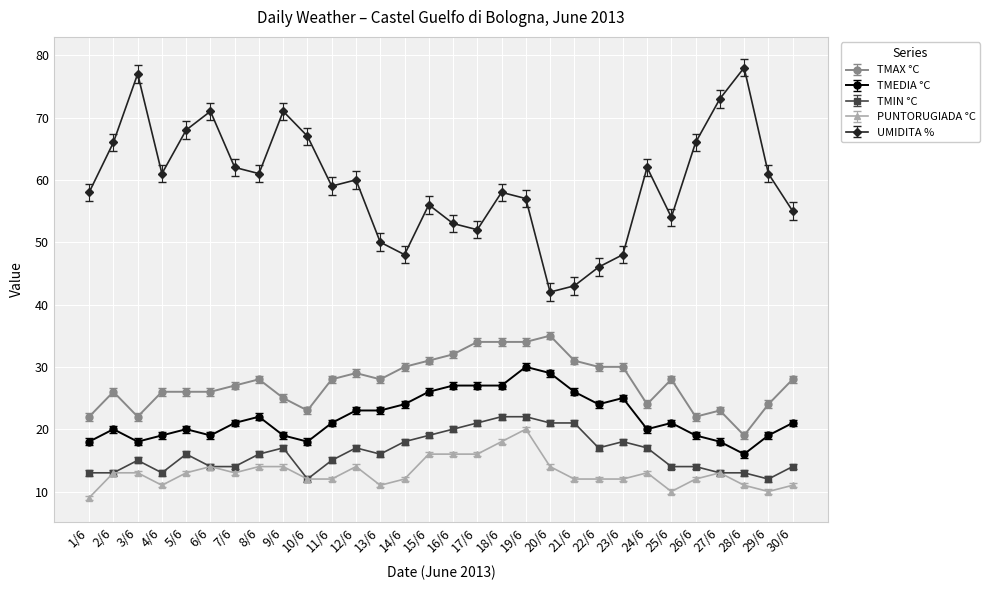

At how many categories does at least one series exceed 49?

25